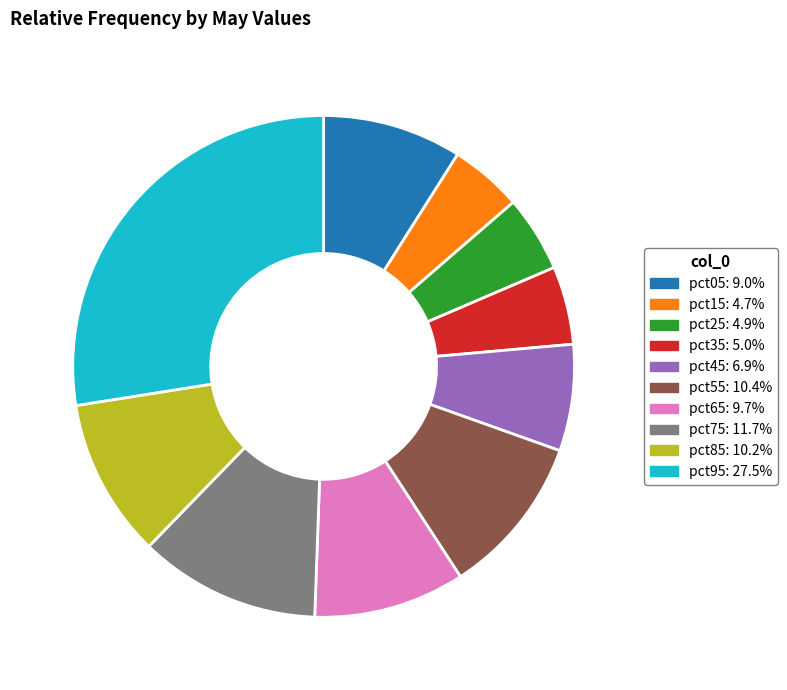

What is the largest slice in the pie chart?

pct95